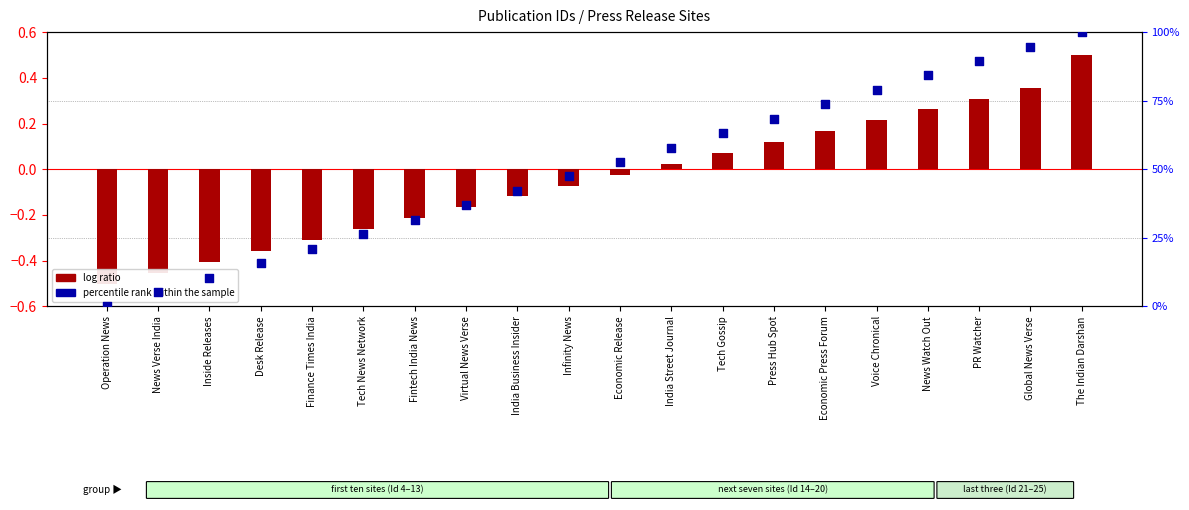

Is the value of log ratio at Finance Times India greater than the value of percentile rank within the sample at Operation News?

No